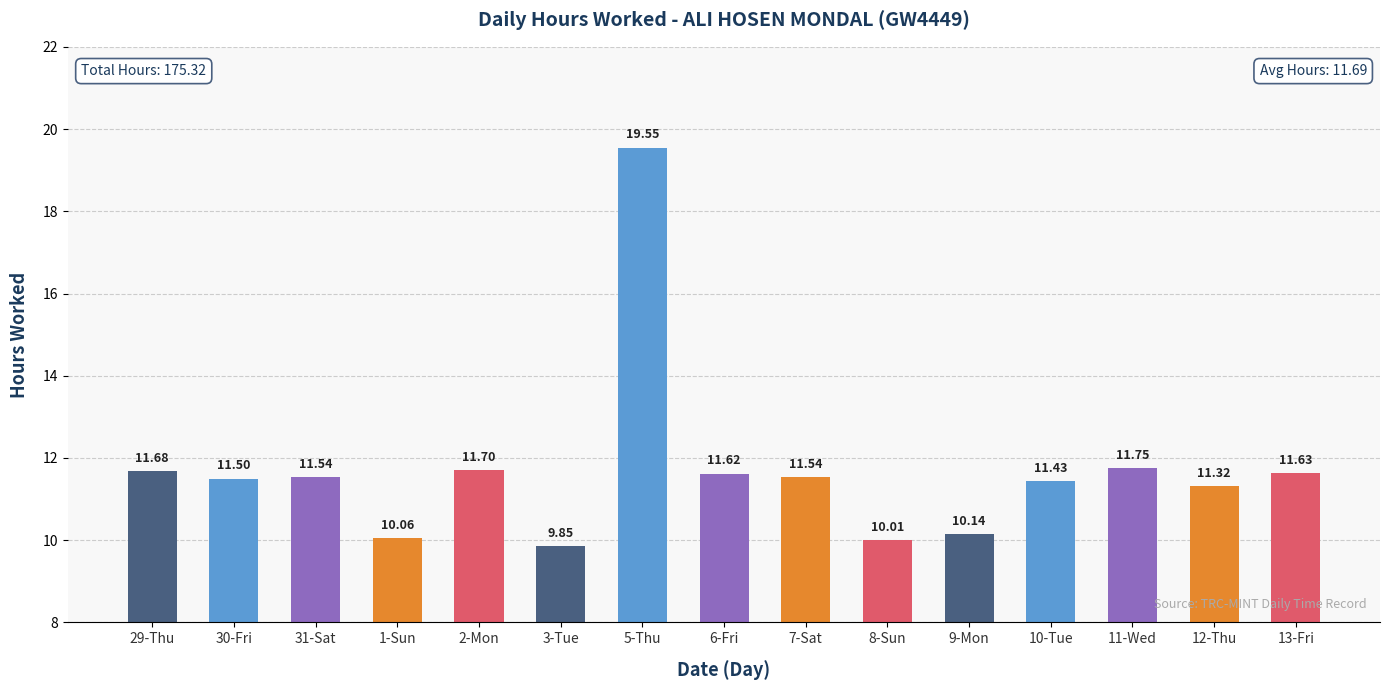

What is the change in value from 31-Sat to 9-Mon?

-1.4